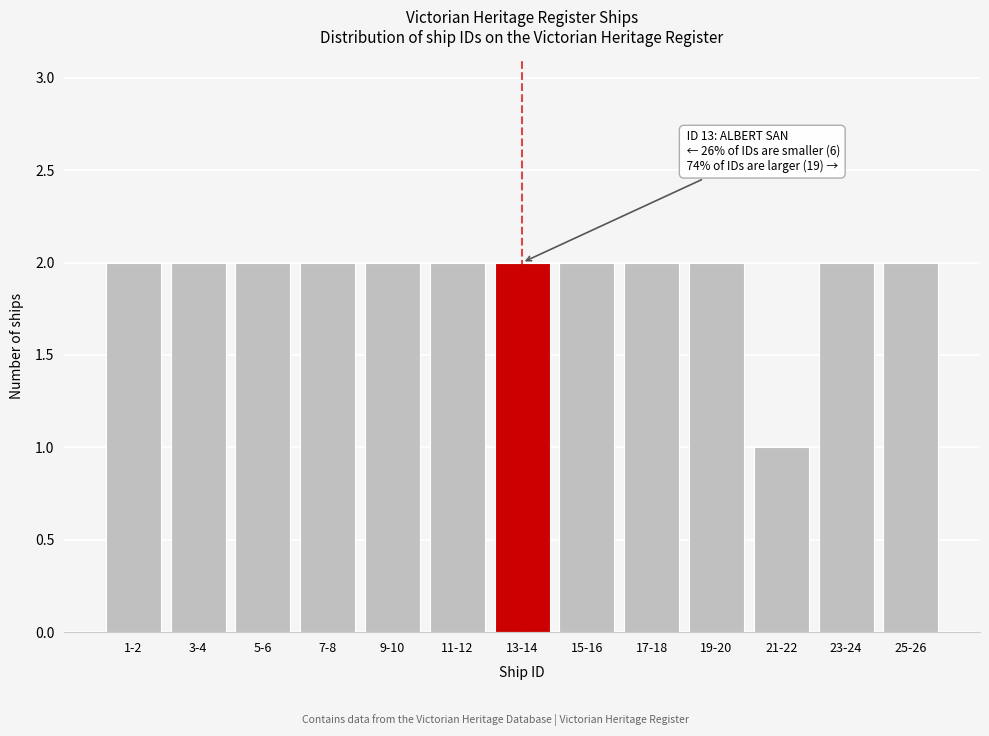

Reading left to right, what are all the values shown in this chart?

2	2	2	2	2	2	2	2	2	2	1	2	2